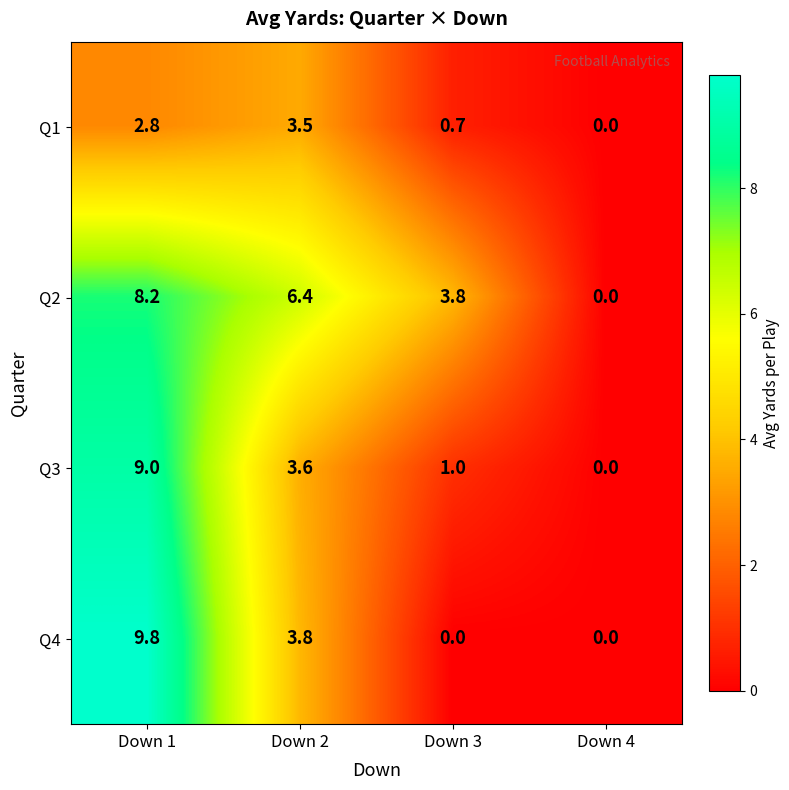

What is the difference between the second highest and second lowest values in the Q1 series?

2.1